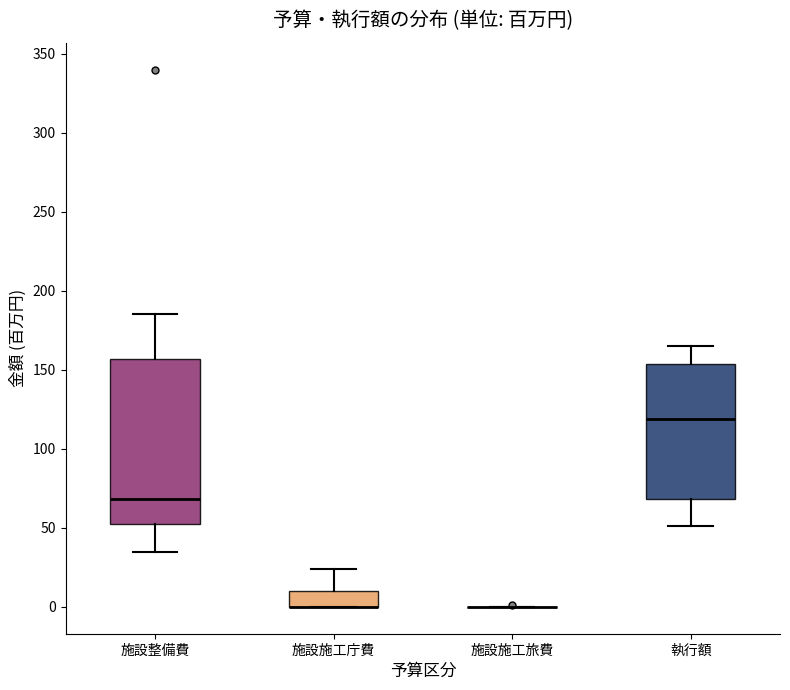

Which box is the tallest, from its lower edge to its upper edge?

施設整備費